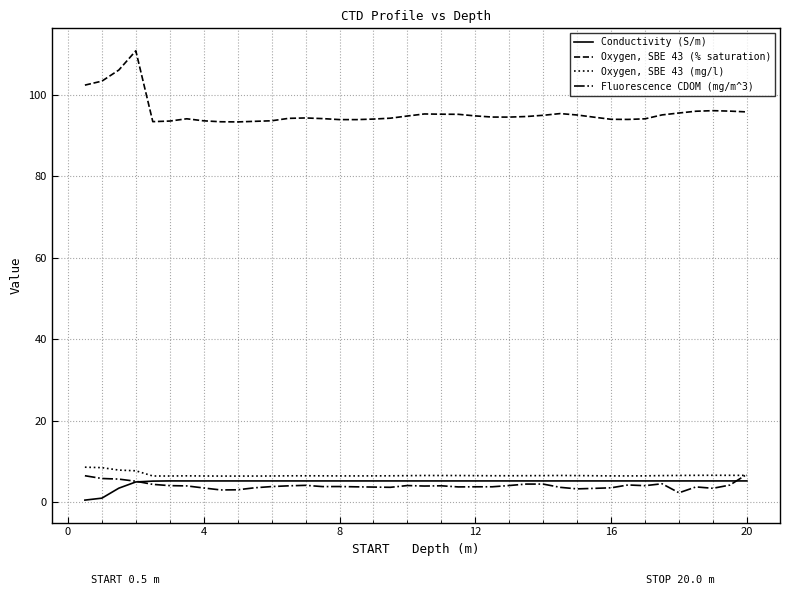

Which series has the largest total across all categories?

Oxygen, SBE 43 (% saturation)